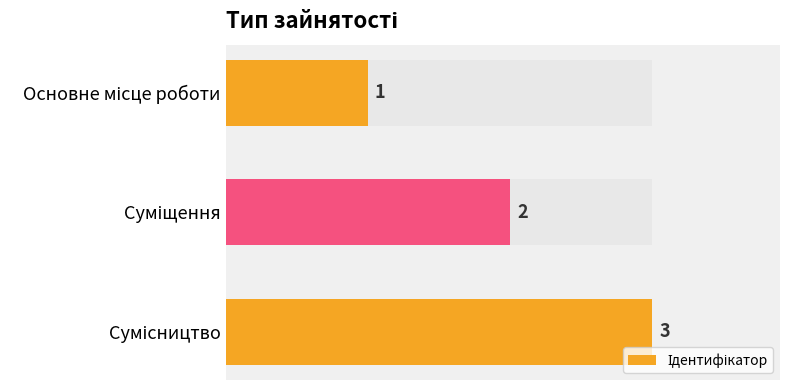

What is the minimum value shown in the chart?

1